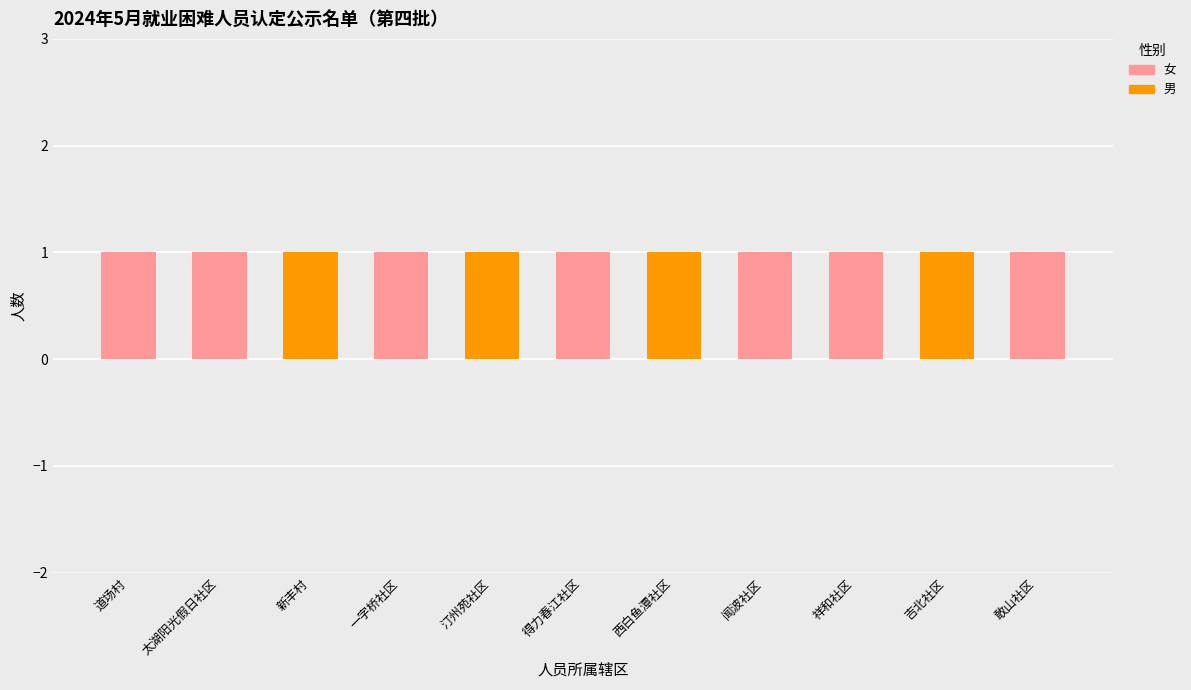

Are the bars horizontal?

No